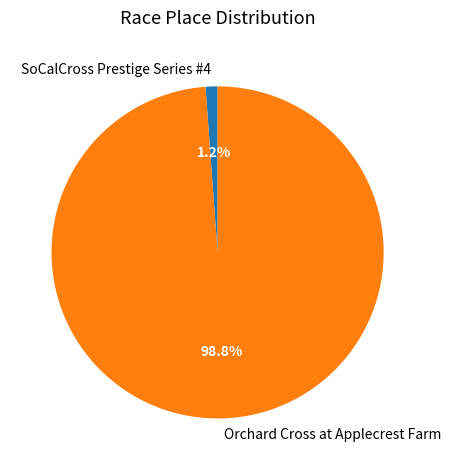

Which category has the biggest portion of the pie?

Orchard Cross at Applecrest Farm